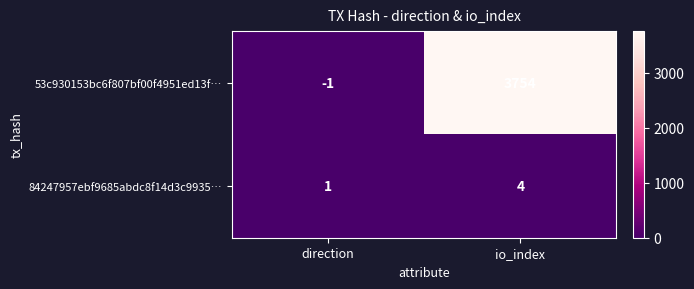

The value of 84247957ebf9685abdc8f14d3c9935… at io_index is 6. True or false?

False